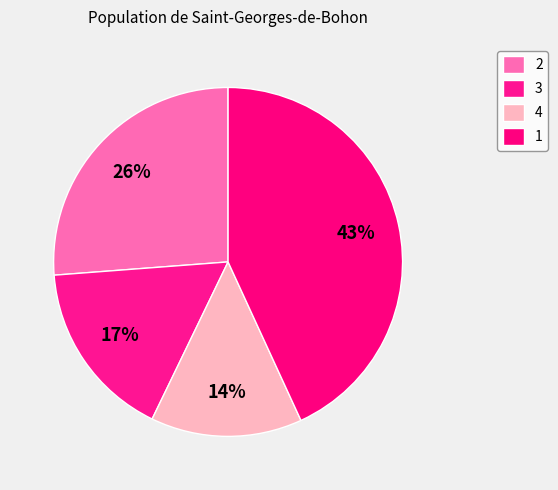

Count the number of slices in the pie.

4